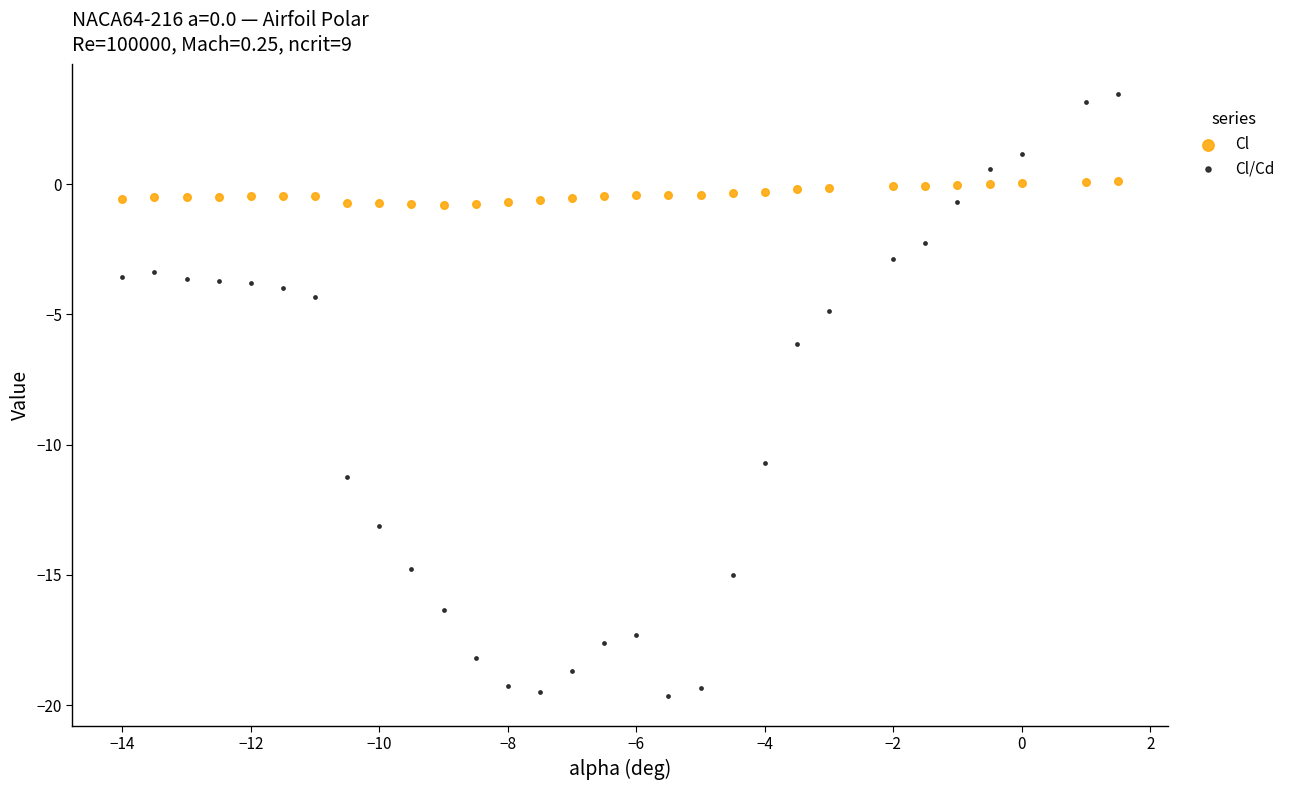

Which series has the largest Y range (max minus min)?

Cl/Cd